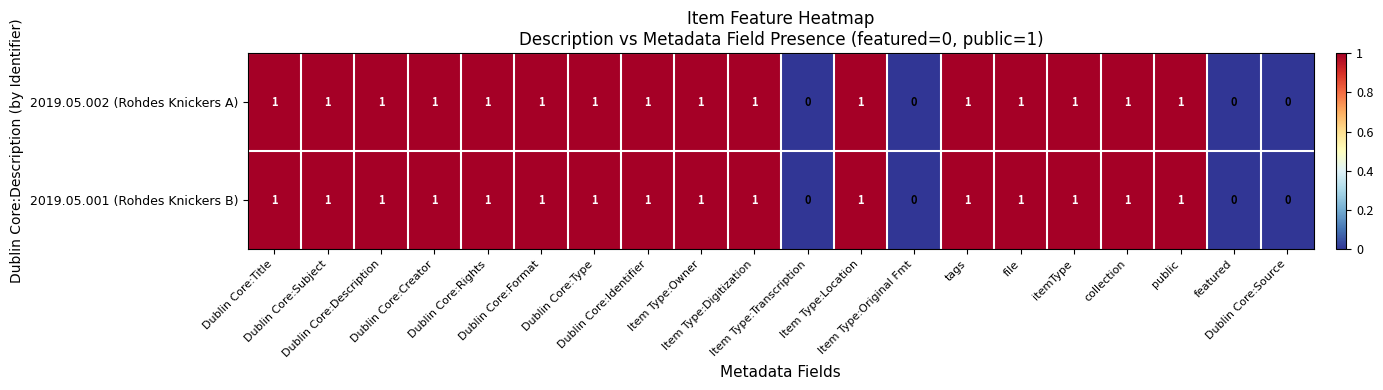

What is the sum of all 2019.05.002 (Rohdes Knickers A) values?

16